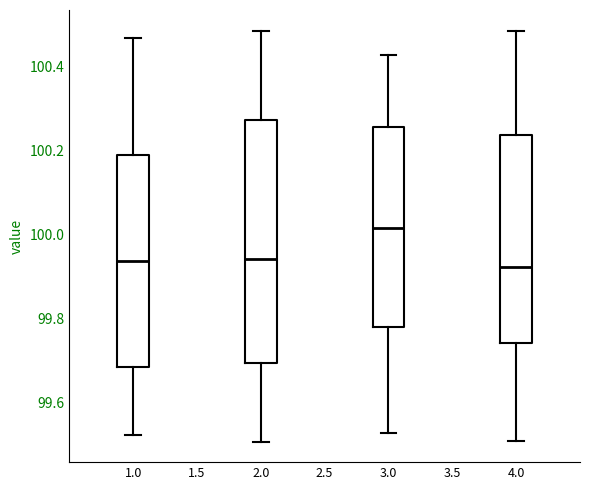

Where does the lower whisker of the box at x = 2.0 end on the y-axis? The values are not printed on the chart, so give them approximately, as read against the axis.

99.50